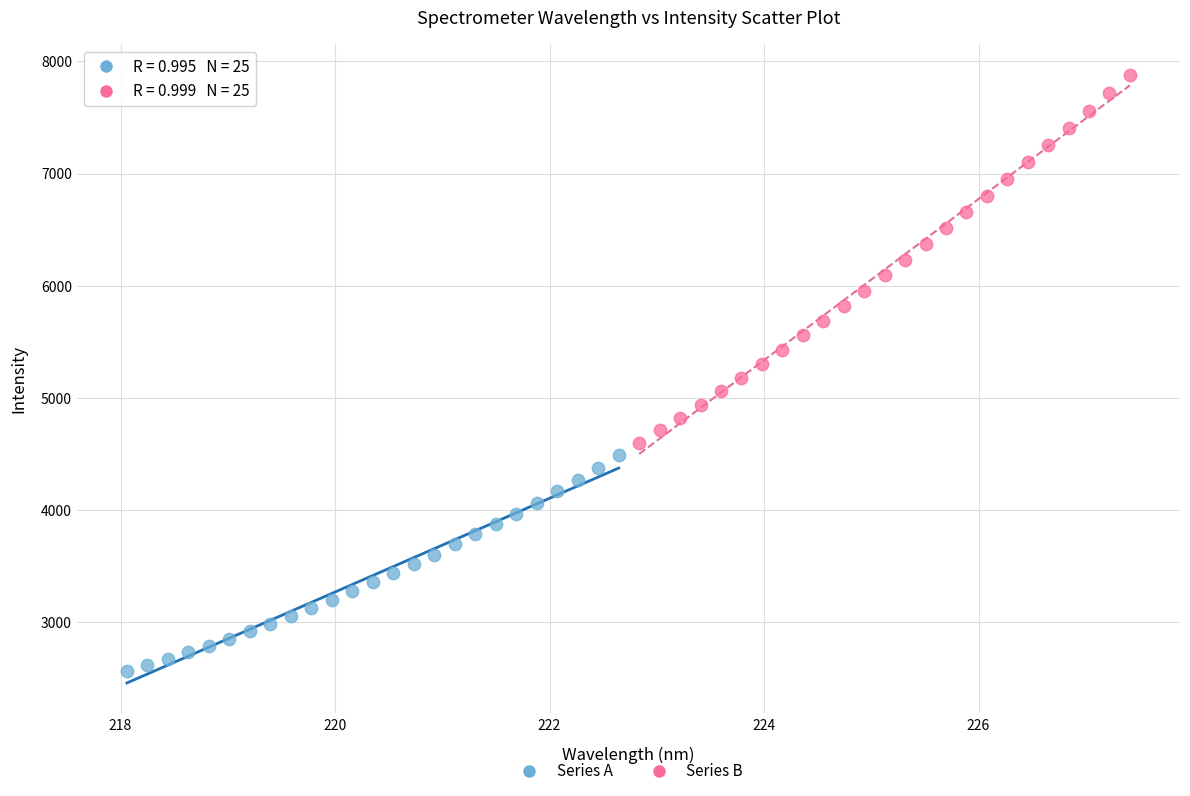

Which series contains the lowest Y value?

Series A